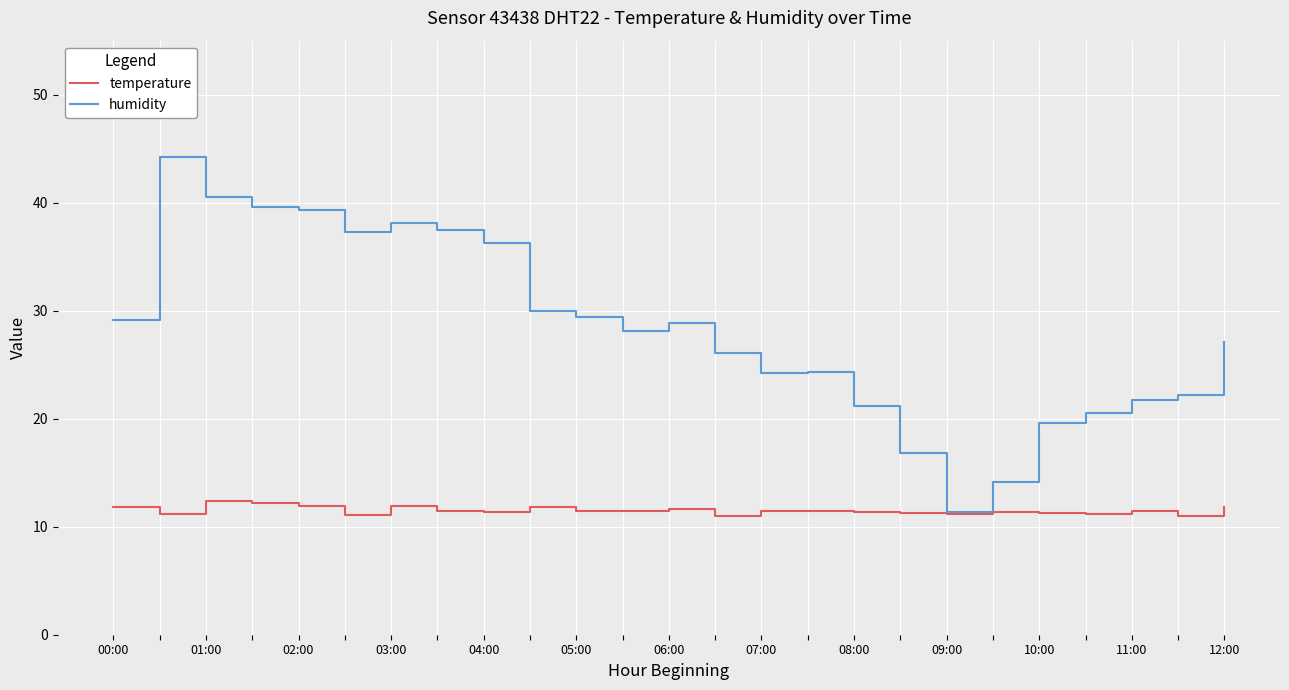

Which series has the largest range (max minus min)?

humidity